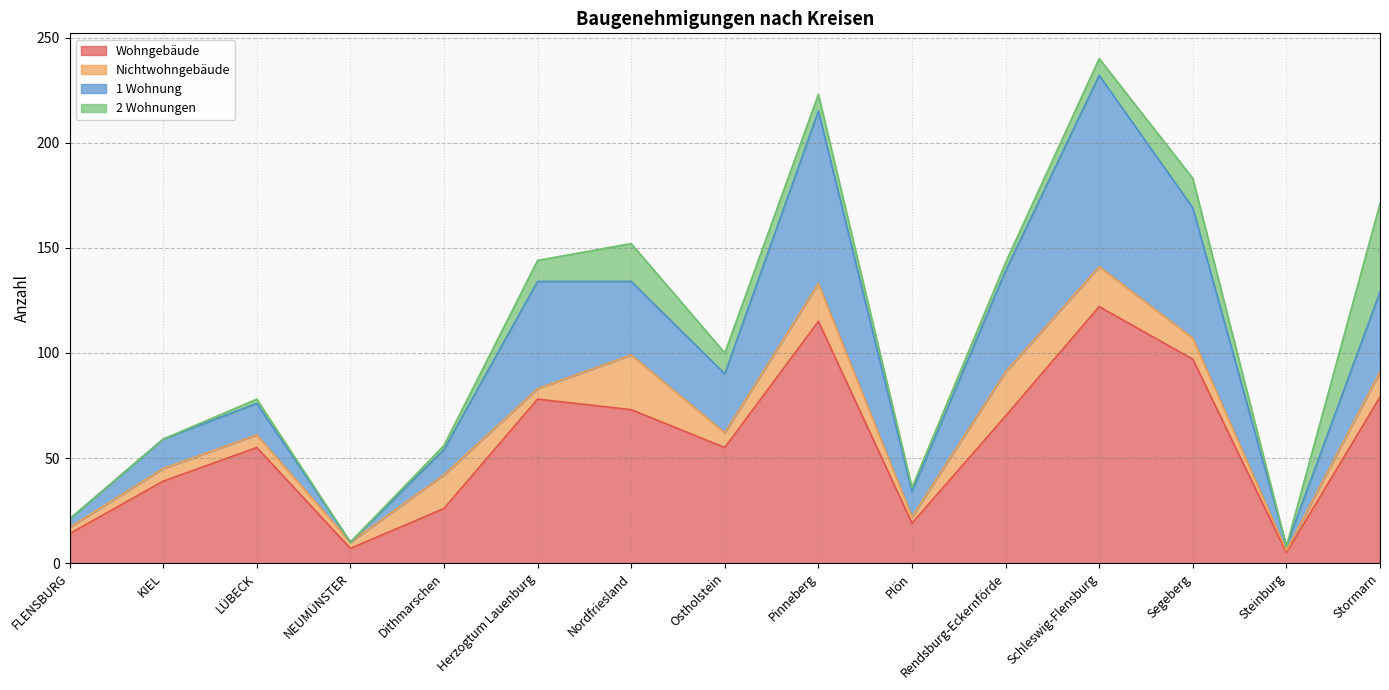

At which label does 1 Wohnung reach its peak?

Schleswig-Flensburg